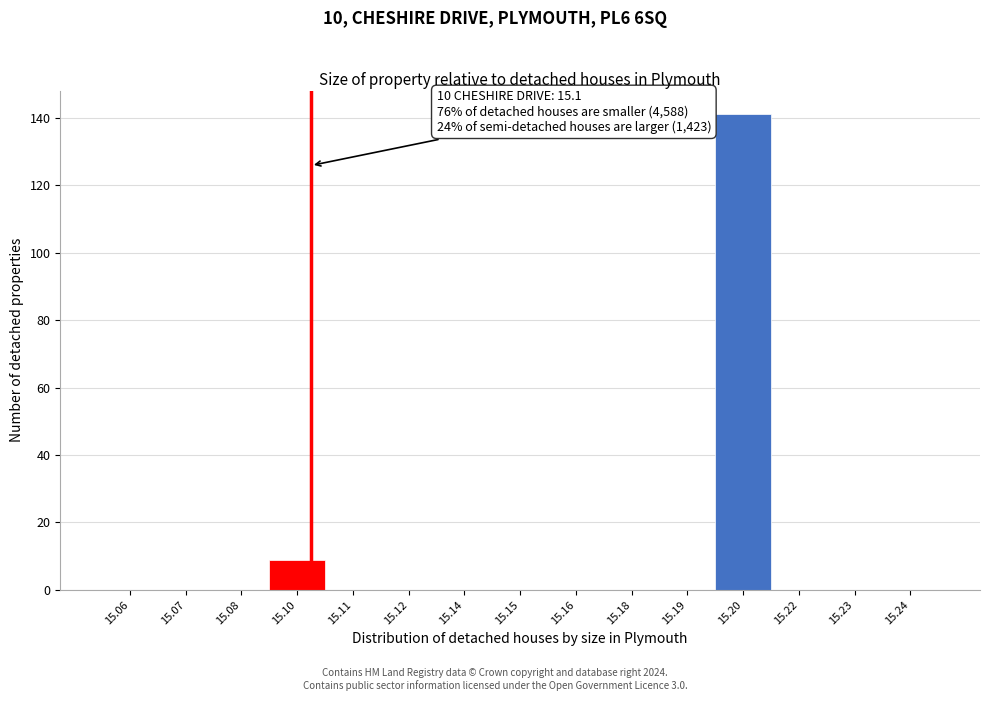

Reading left to right, extract all data points from this chart.

15.06=0	15.07=0	15.08=0	15.10=9	15.11=0	15.12=0	15.14=0	15.15=0	15.16=0	15.18=0	15.19=0	15.20=141	15.22=0	15.23=0	15.24=0